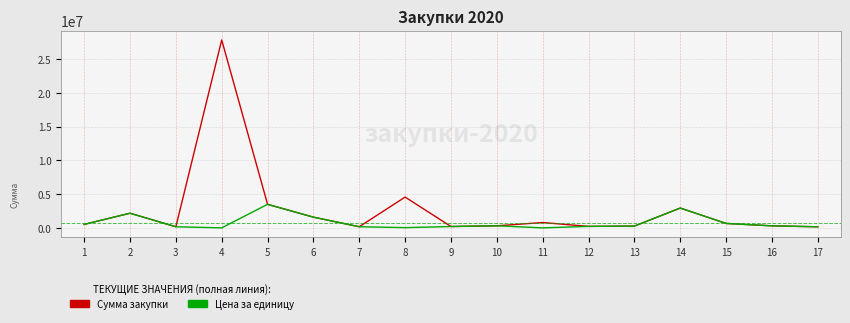

At which category is the sum across all series the highest?

4